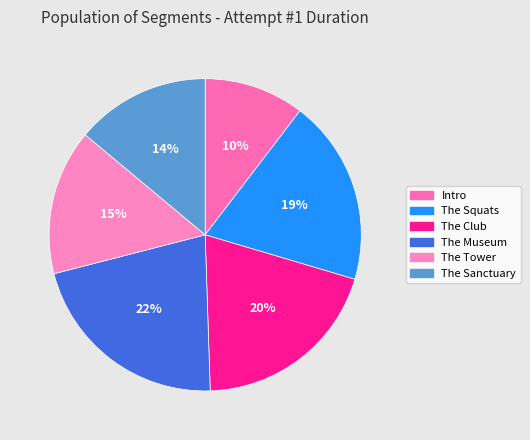

Count the number of slices in the pie.

6